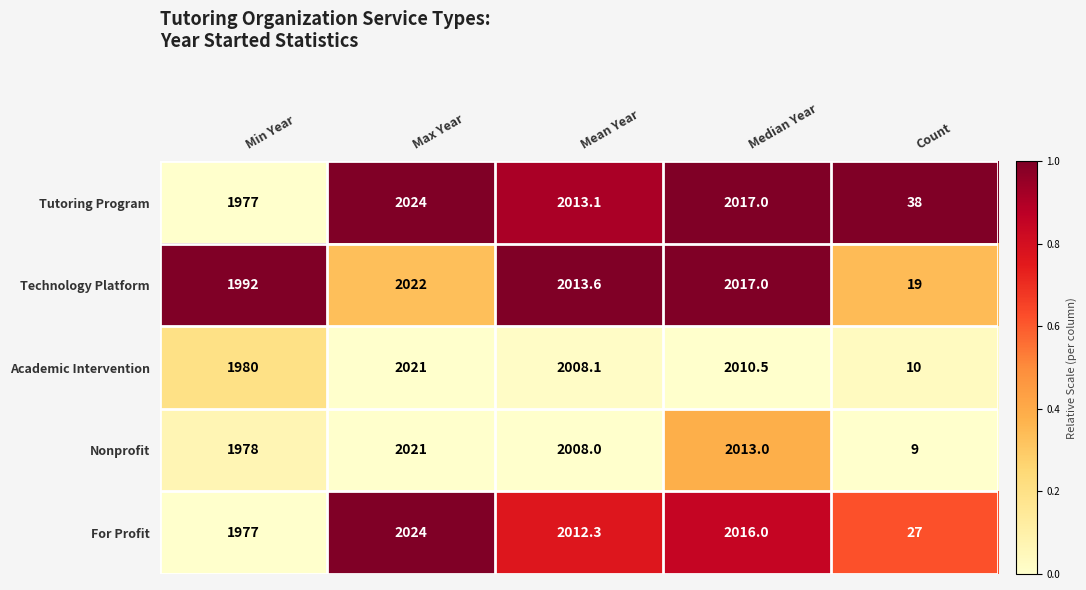

List the labels in order of For Profit value, largest first.

Max Year, Median Year, Mean Year, Min Year, Count